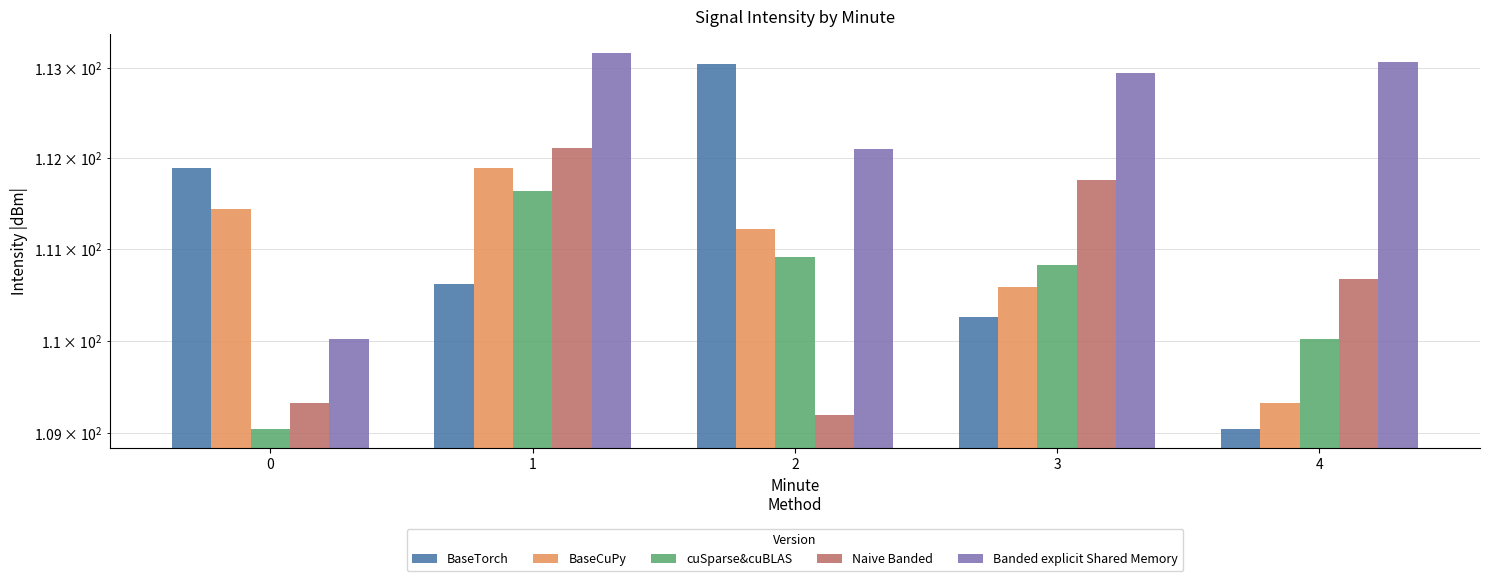

Rank the series at 3 from highest to lowest value.

Banded explicit Shared Memory, Naive Banded, cuSparse&cuBLAS, BaseCuPy, BaseTorch